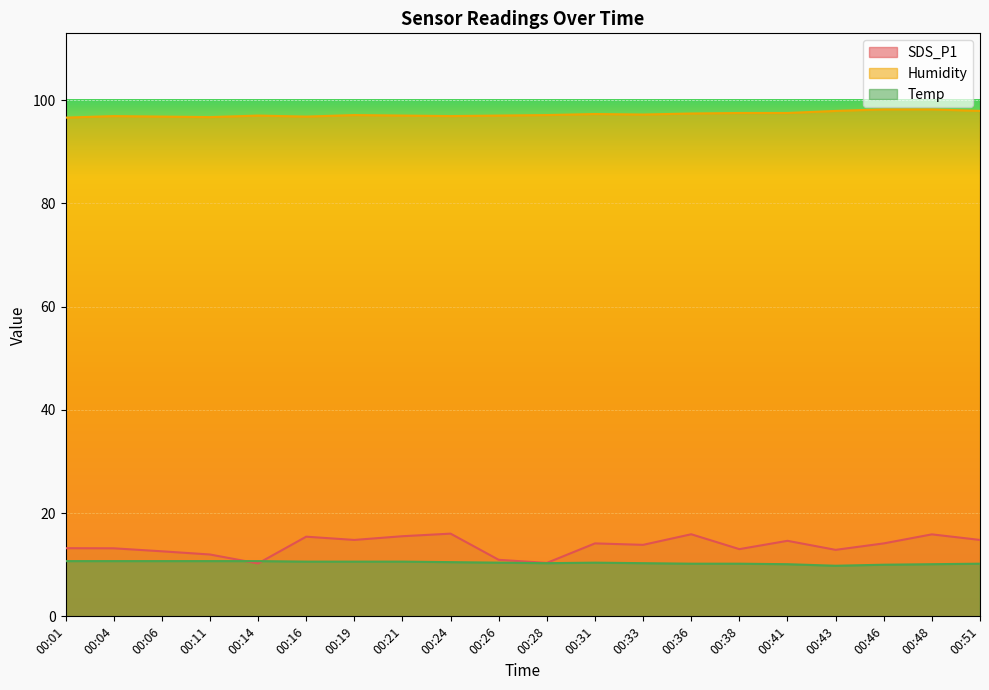

What is the difference between the highest and lowest values at 00:11?

86.0